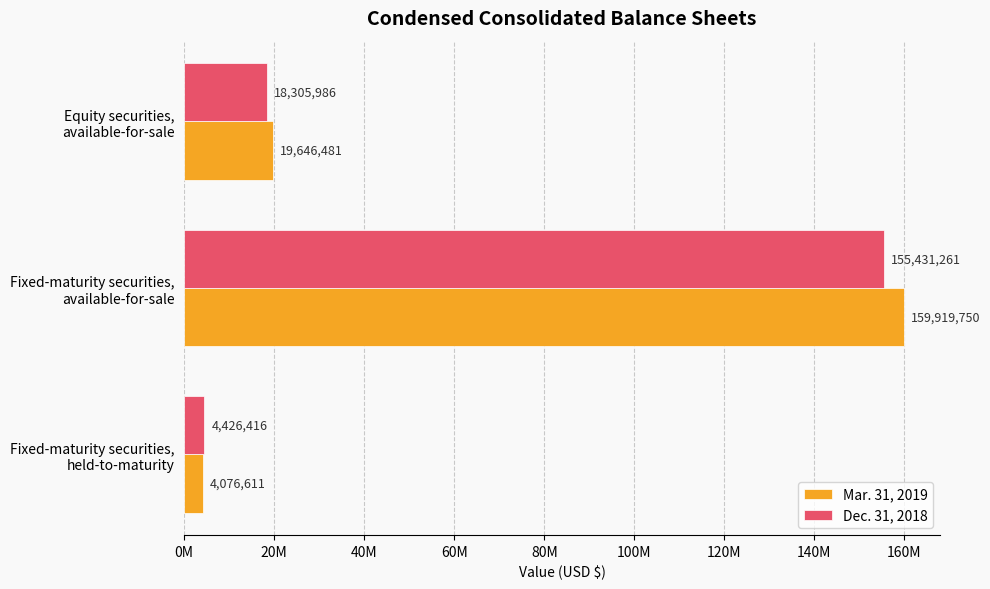

What is the greatest value displayed?

159919750